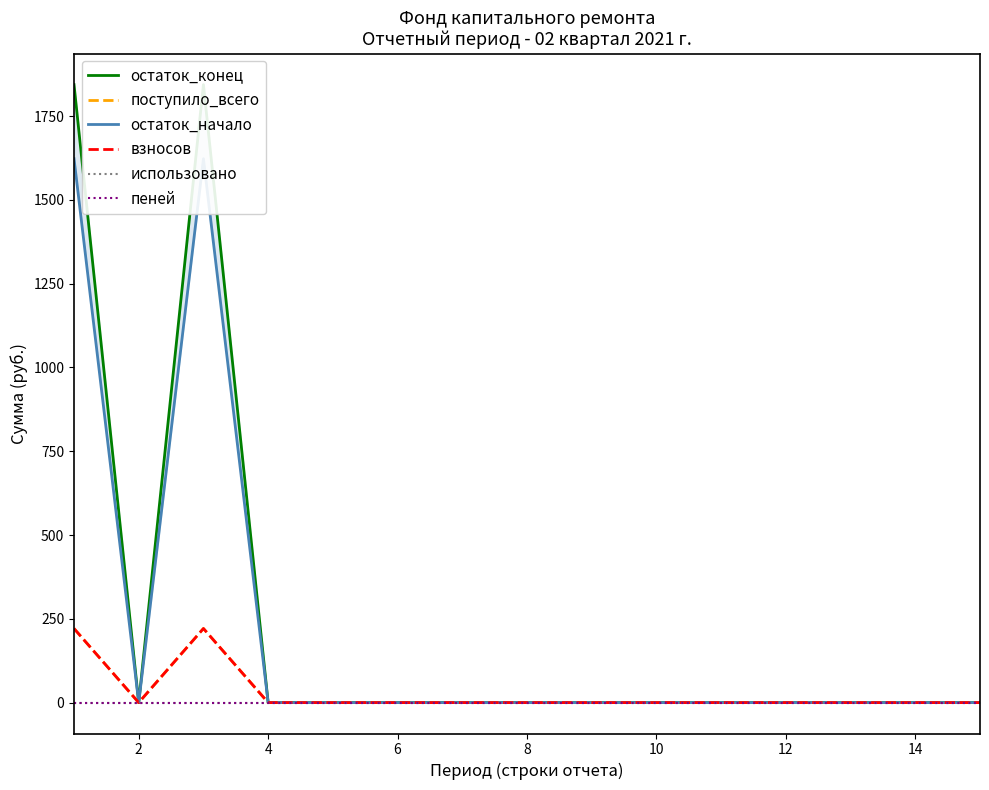

Where is the first local minimum for поступило_всего?

2